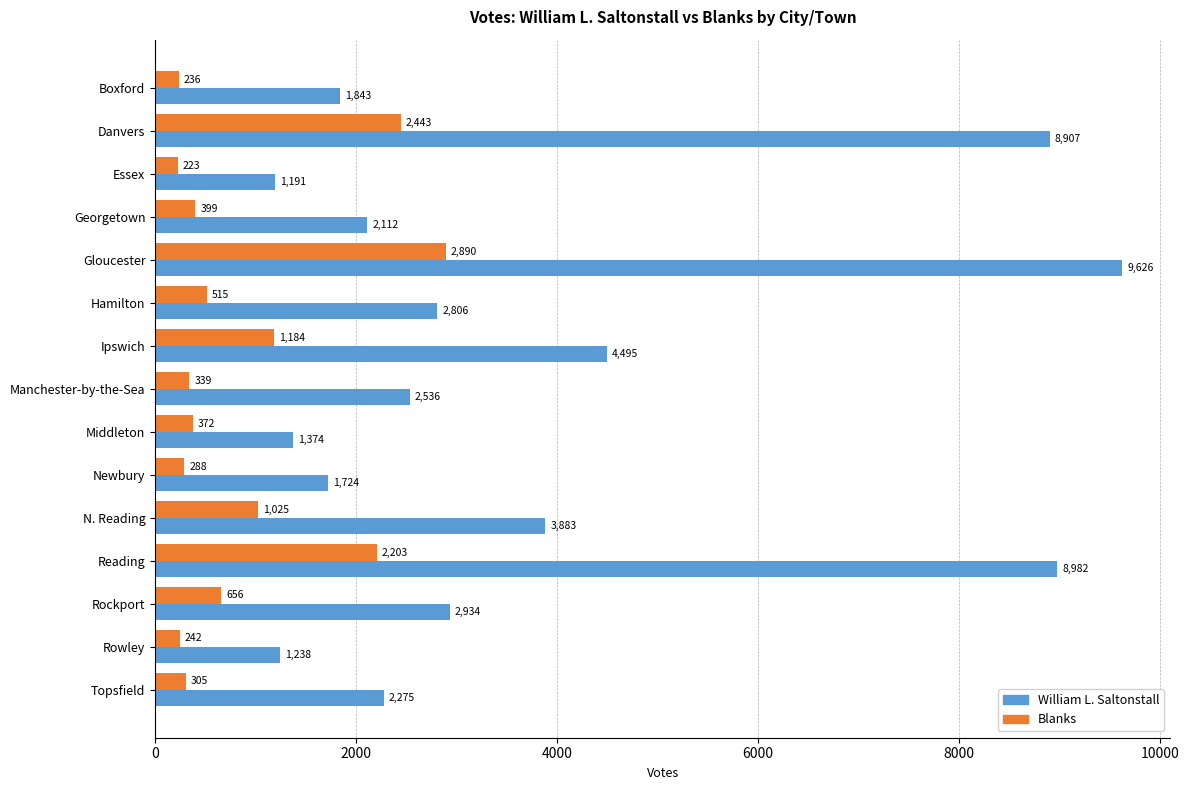

Which series has the widest spread of values?

William L. Saltonstall